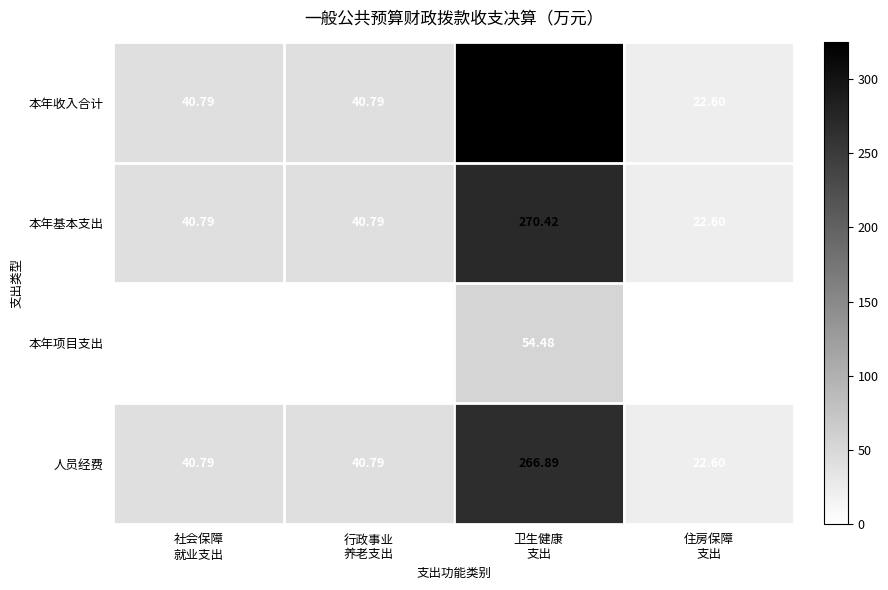

Which series changed the most between 卫生健康
支出 and 住房保障
支出?

本年收入合计